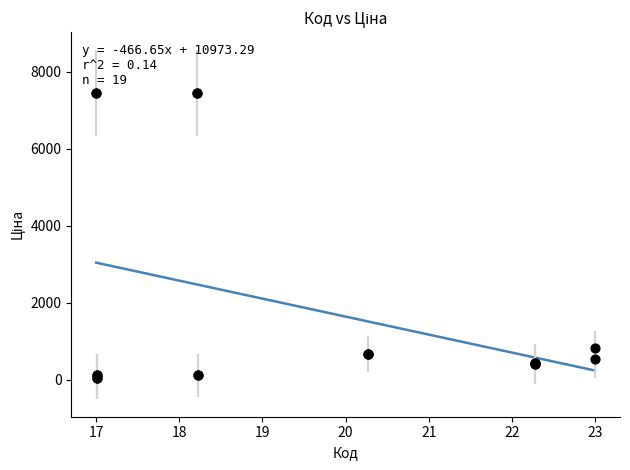

What Y value in the scatter plot is closest to 3750?

831.5